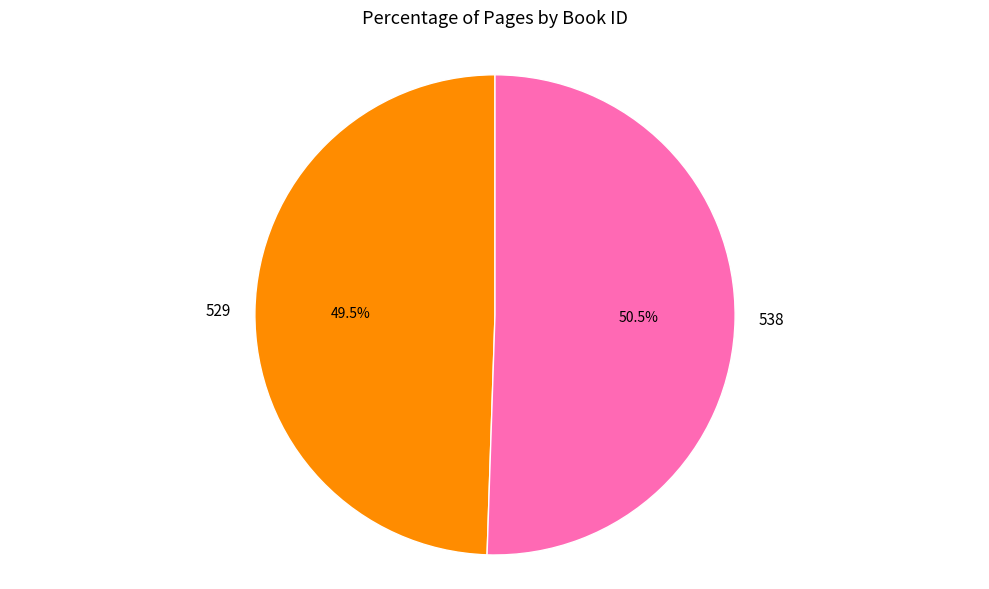

Between 529 and 538, which is larger?

538